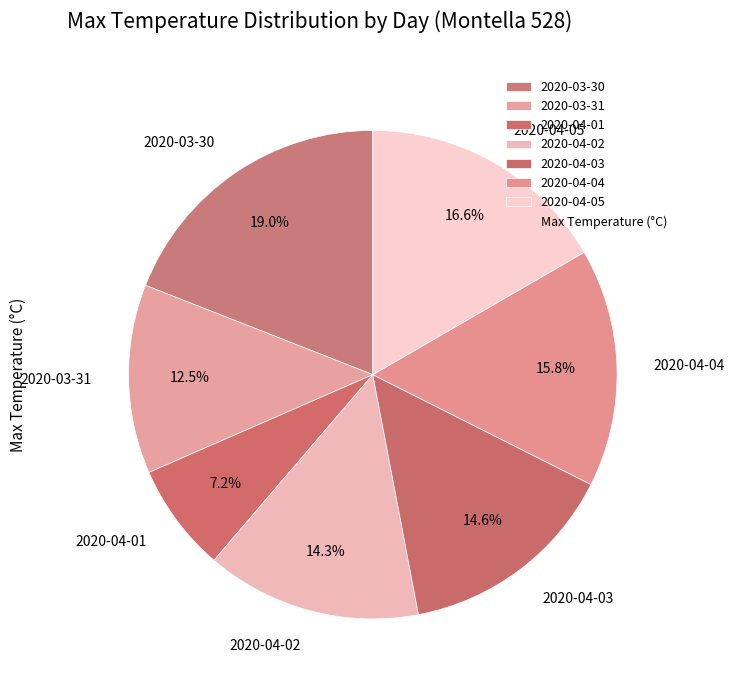

Is there any slice that represents more than half of the pie?

No